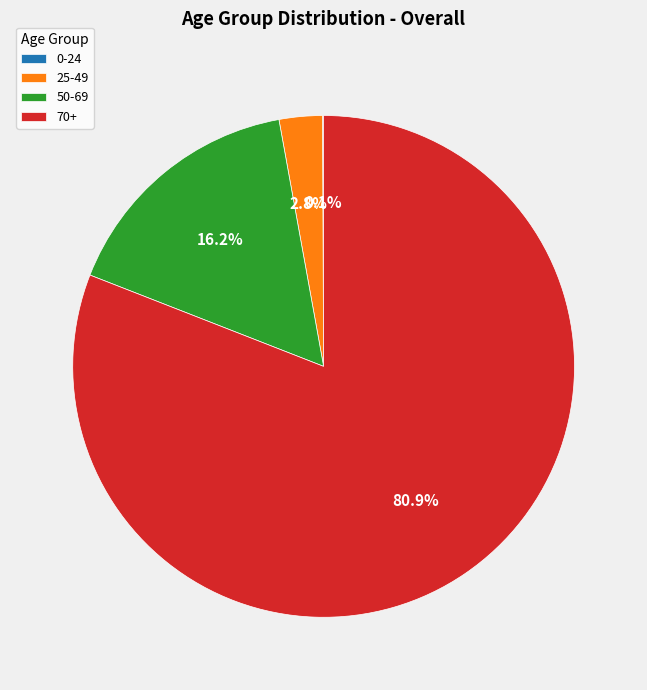

Which slice is the largest?

70+